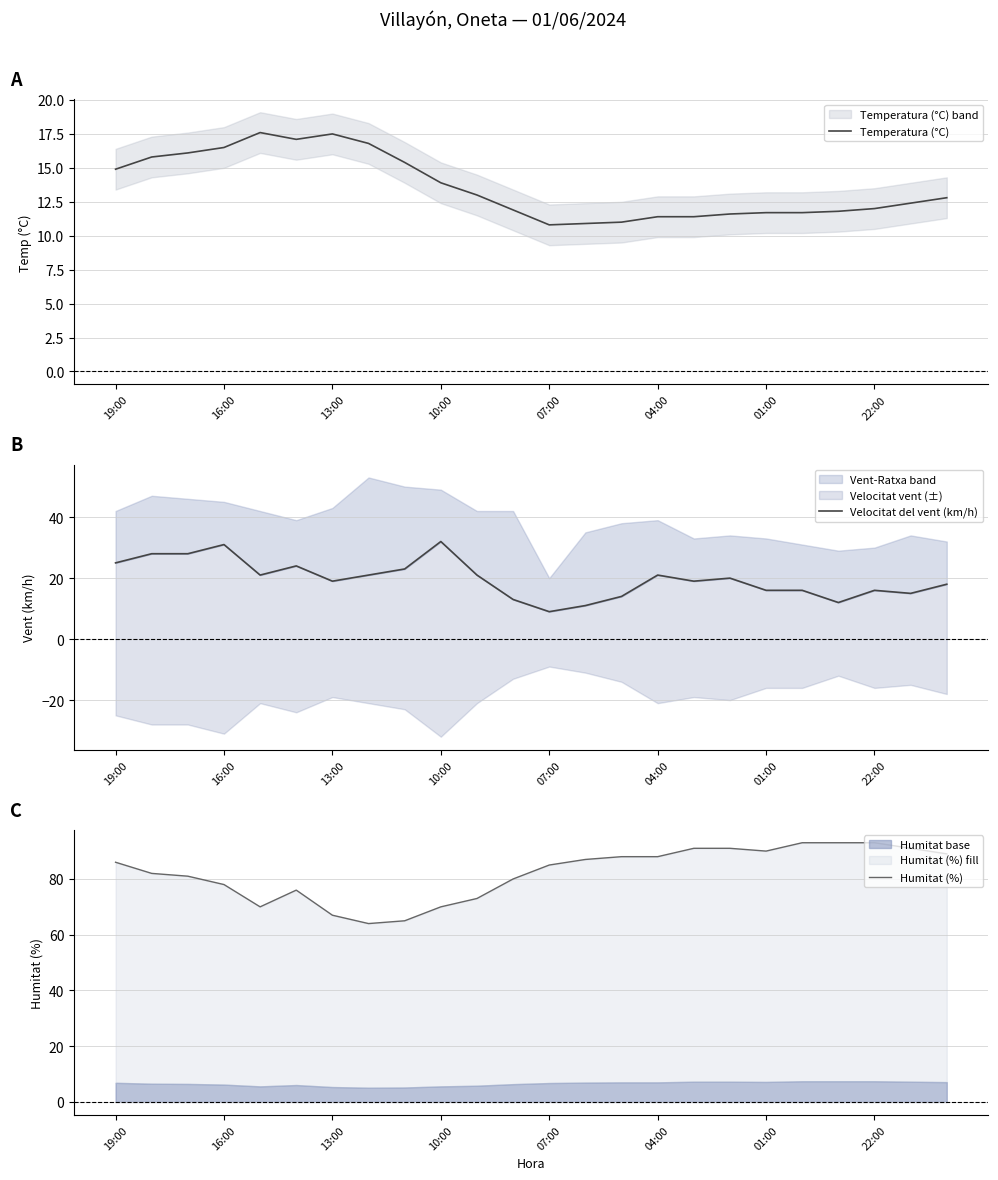

Does the chart display data point markers on the line(s)?

No